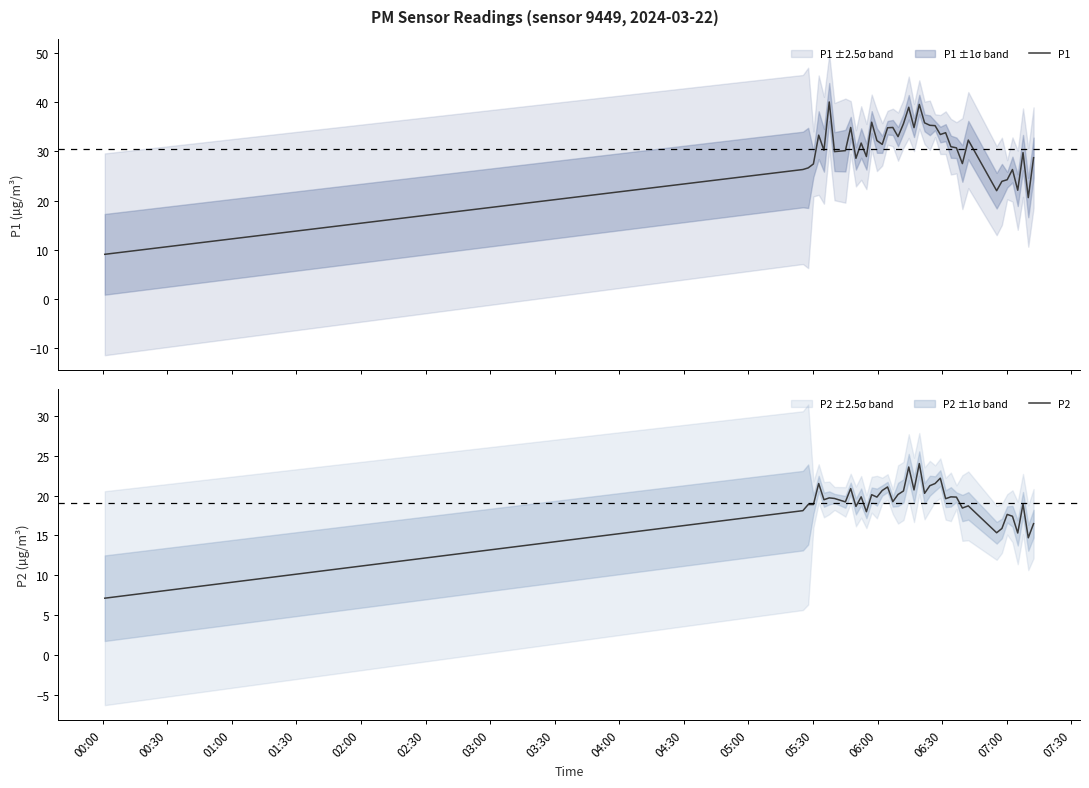

How many data points in P1 are less than 31?

20